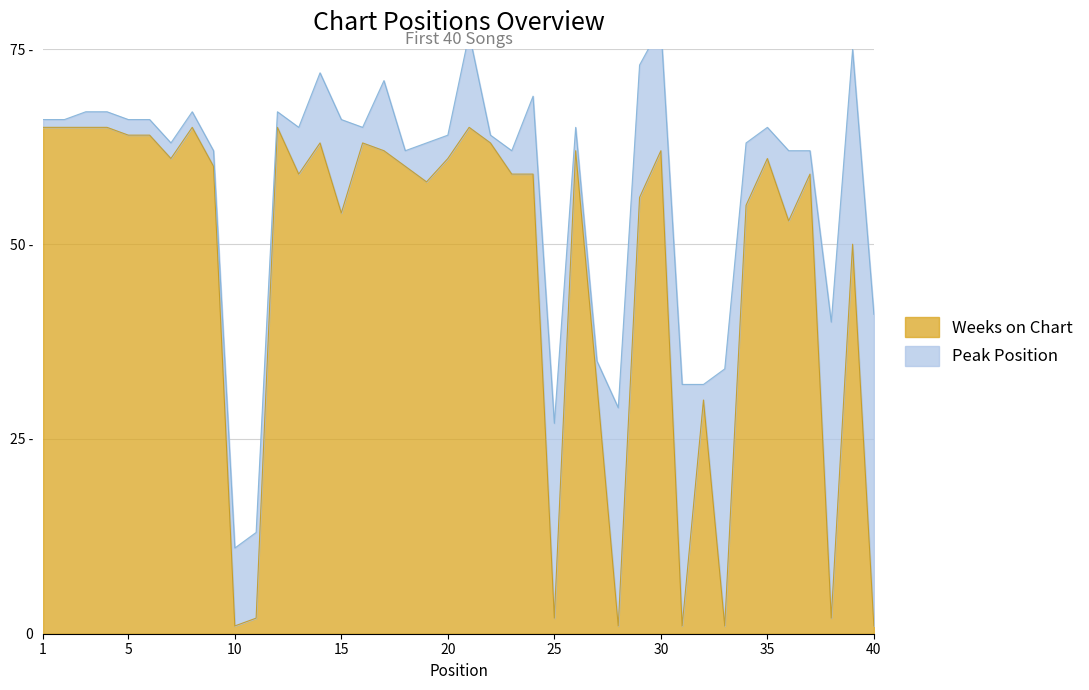

What is the difference between the maximum and minimum values?

64